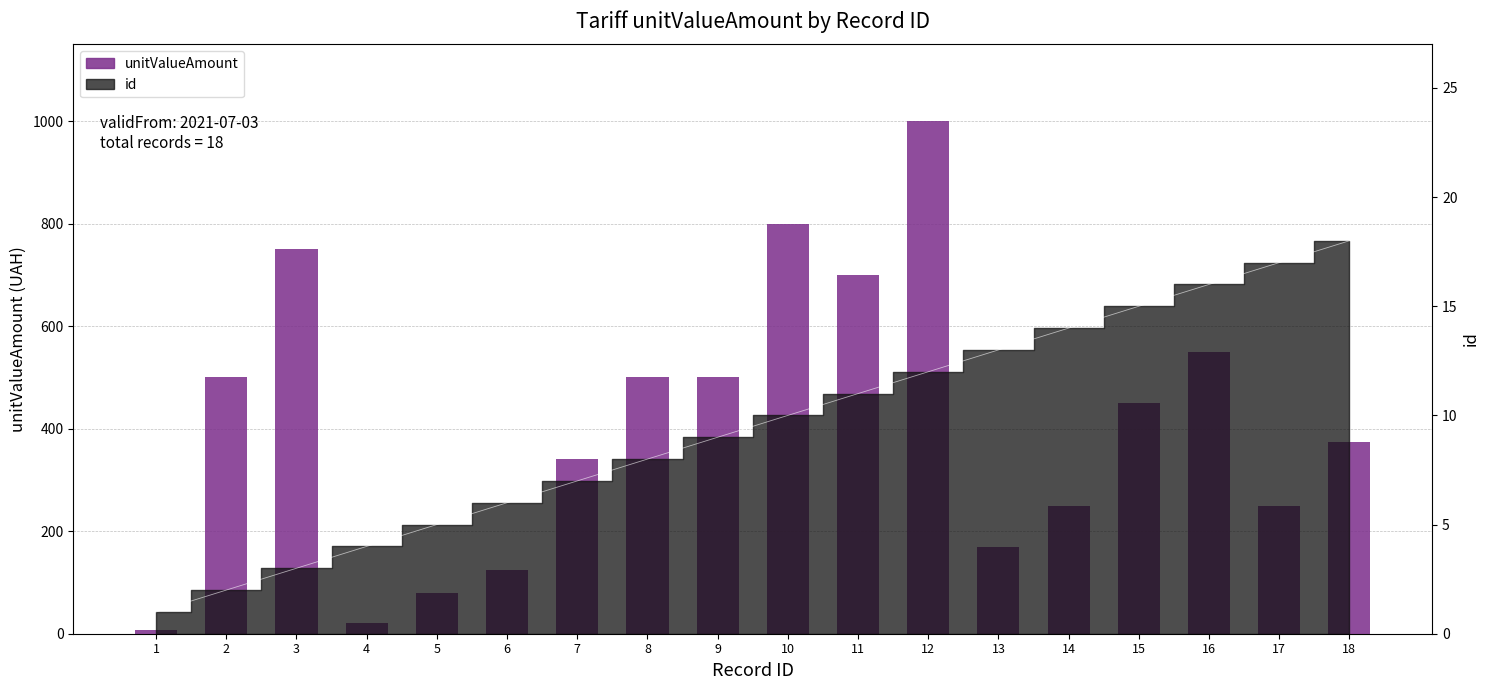

What is the value of the 10th bar from the left?

800